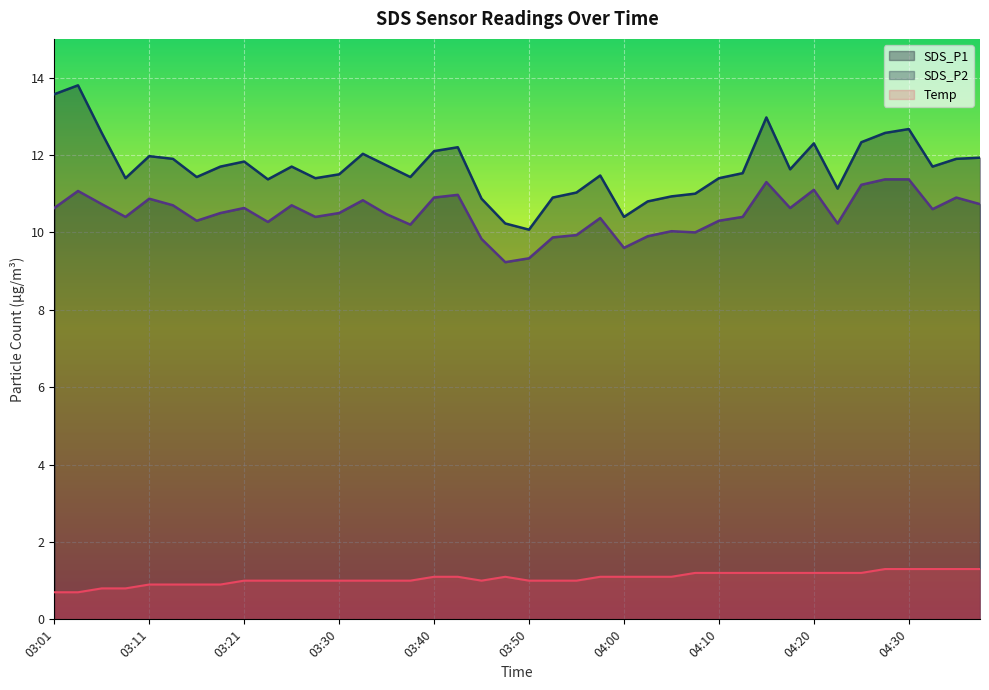

What is the minimum value for Temp?

0.7